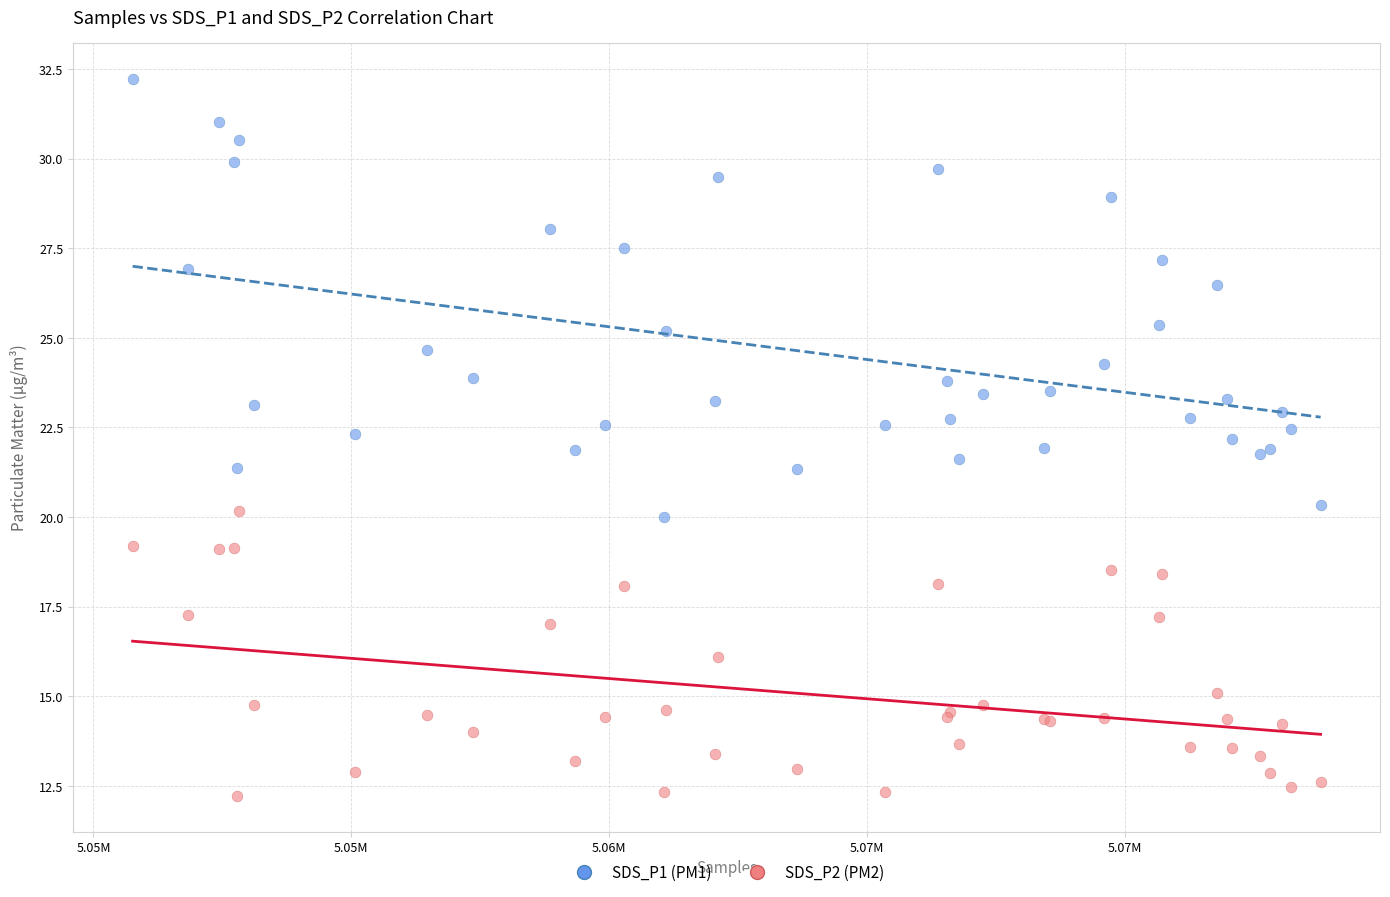

What is the X range (max minus min) for the scatter plot?

23042.0